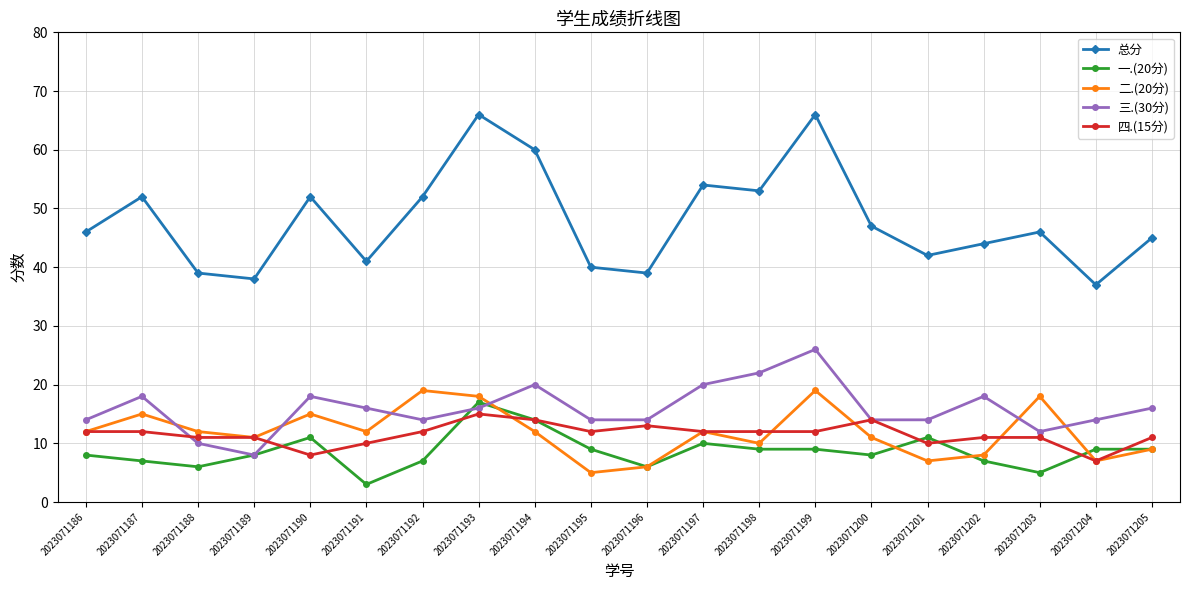

Is it true that 四.(15分) equals 8 at 2023071190?

True